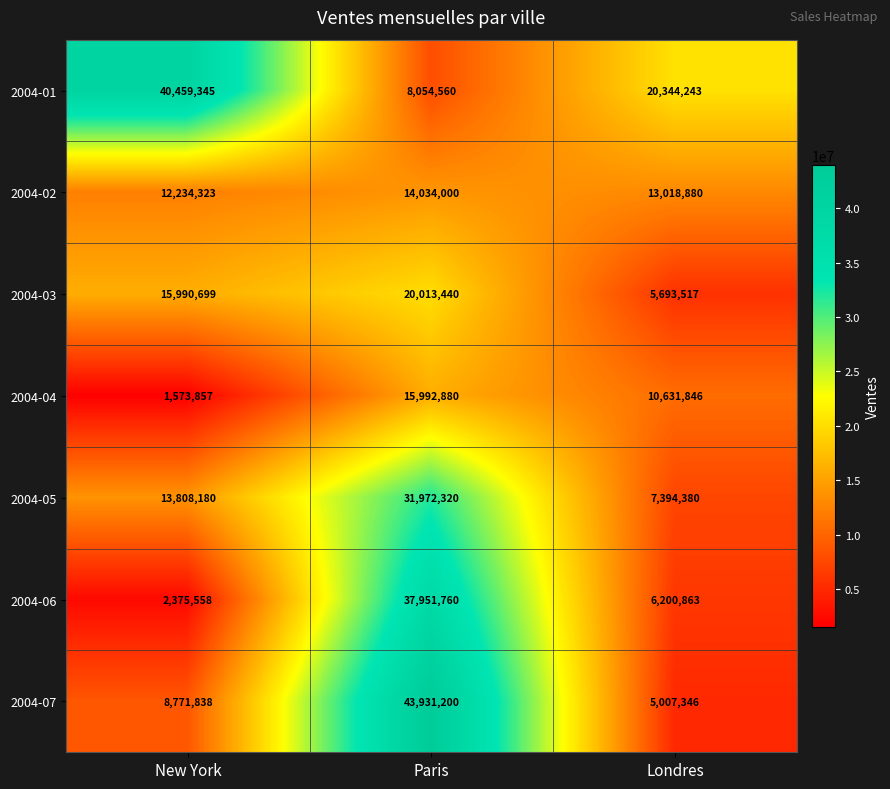

Reading left to right, list all the values displayed in this chart.

2004-01: New York=40459345	Paris=8054560	Londres=20344243
2004-02: New York=12234323	Paris=14034000	Londres=13018880
2004-03: New York=15990699	Paris=20013440	Londres=5693517
2004-04: New York=1573857	Paris=15992880	Londres=10631846
2004-05: New York=13808180	Paris=31972320	Londres=7394380
2004-06: New York=2375558	Paris=37951760	Londres=6200863
2004-07: New York=8771838	Paris=43931200	Londres=5007346